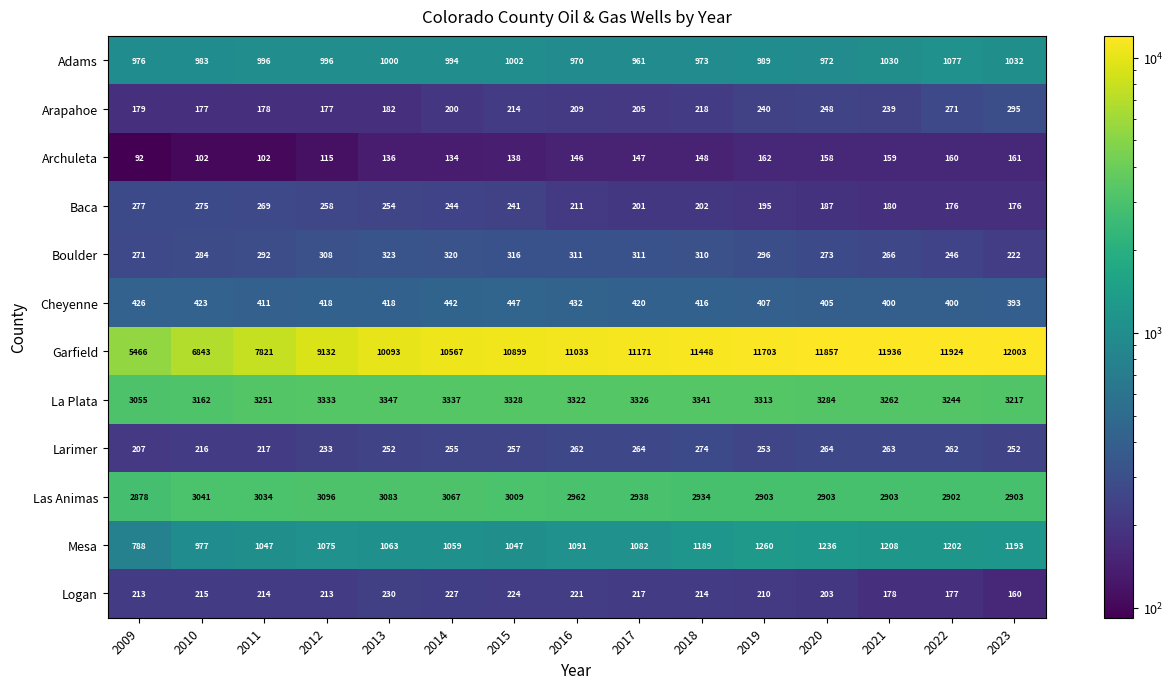

Rank the series at 2013 from lowest to highest value.

Archuleta, Arapahoe, Logan, Larimer, Baca, Boulder, Cheyenne, Adams, Mesa, Las Animas, La Plata, Garfield